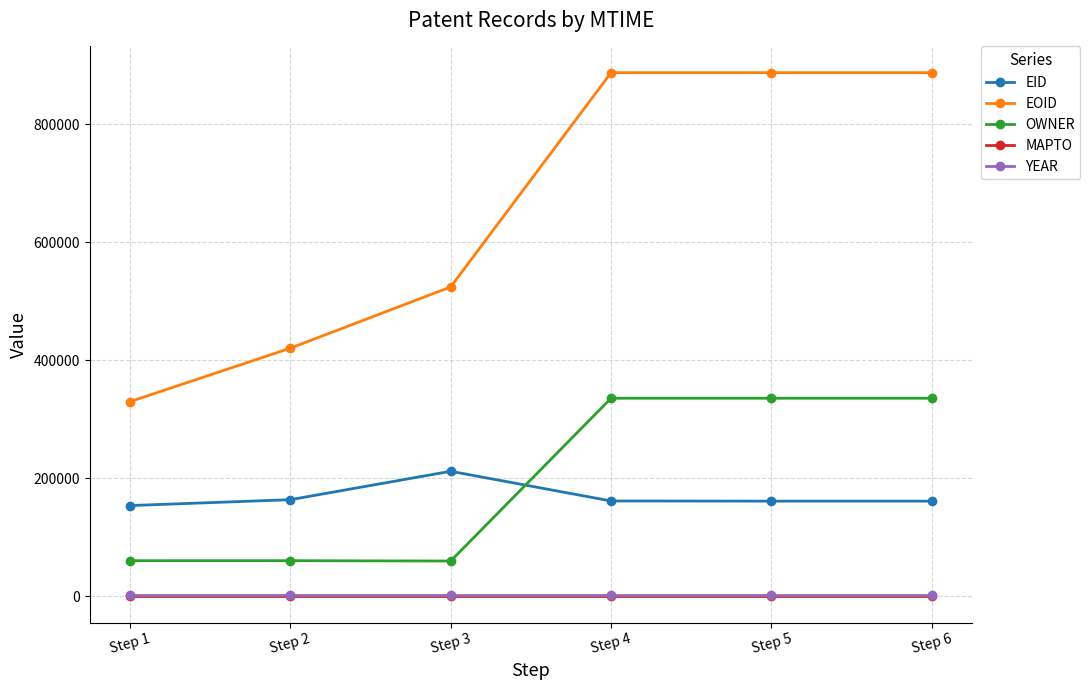

At how many categories does at least one series exceed 93164?

6